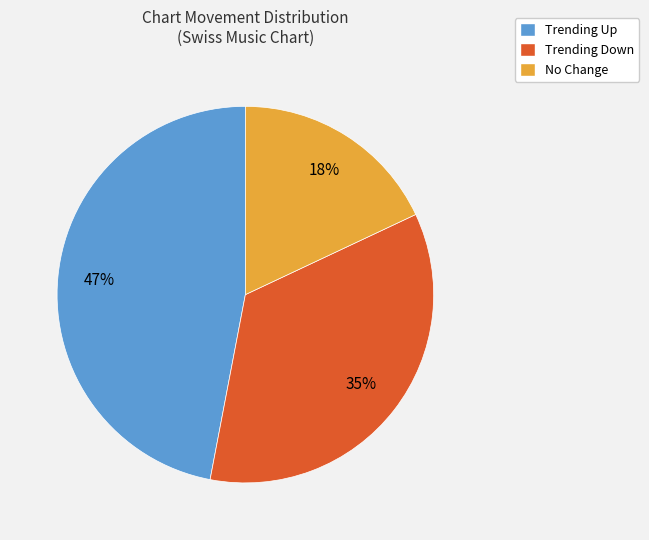

To the nearest percent, what portion does No Change represent?

18%